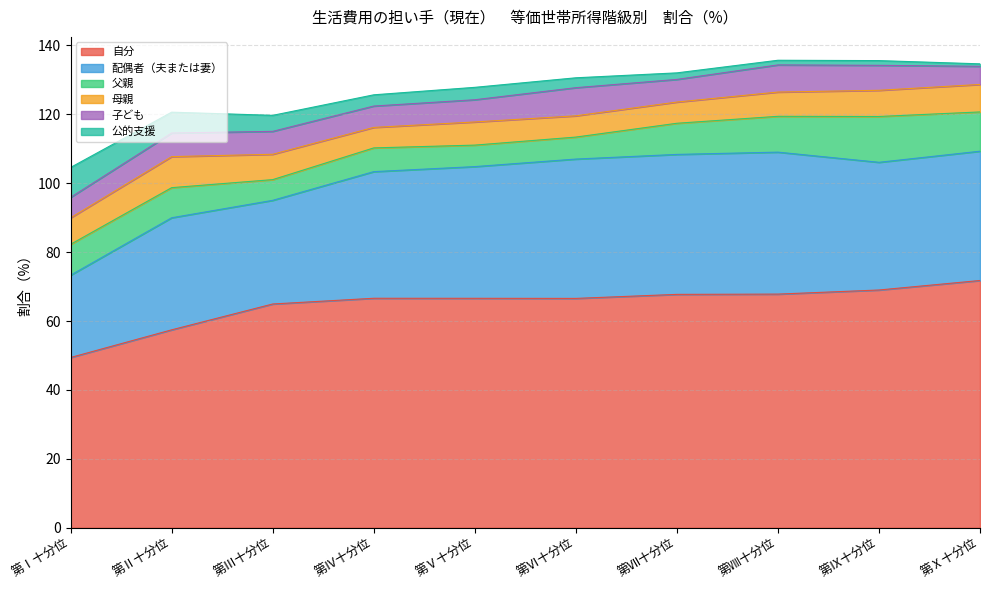

What is the total value across all series at 第Ⅸ十分位?

135.6